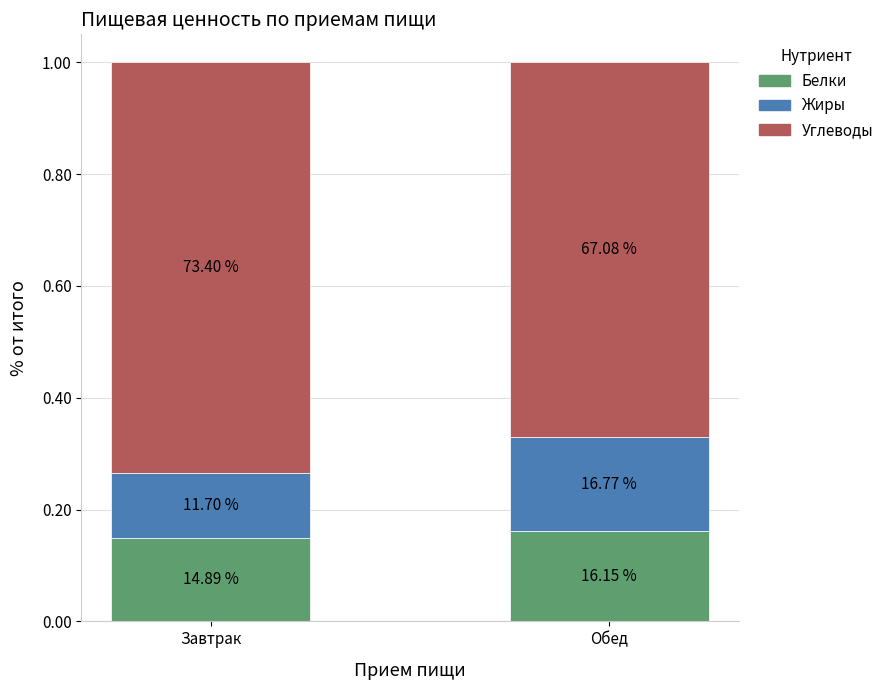

Does the chart contain any negative values?

No